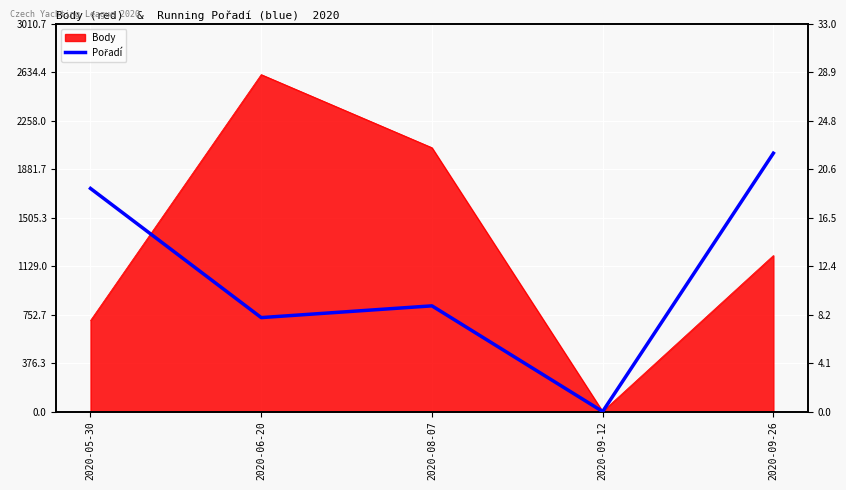

The value at 2020-09-12 is 0. True or false?

True